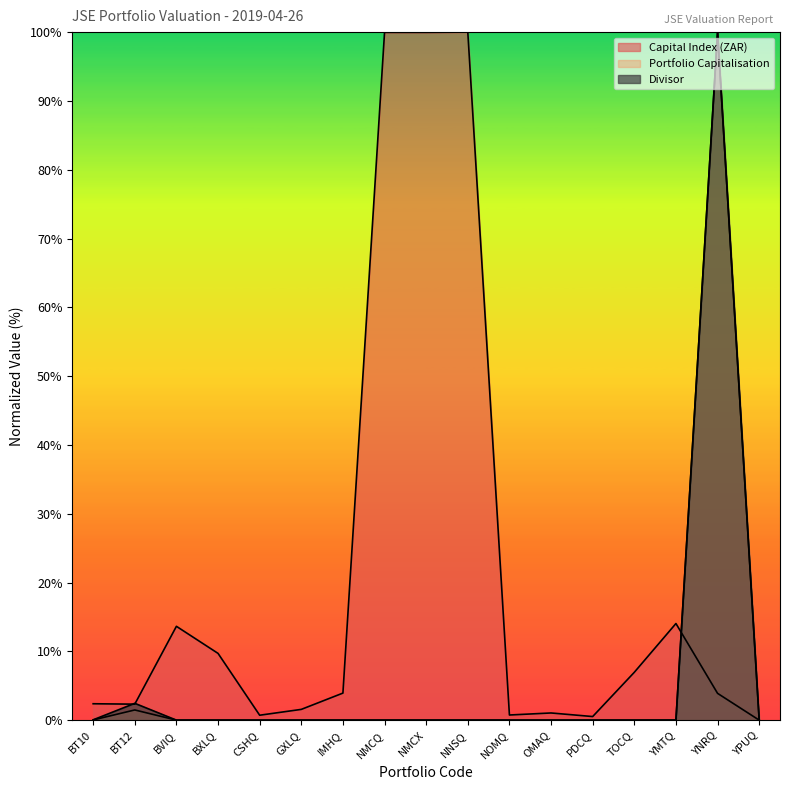

How many lines are shown in the chart?

3